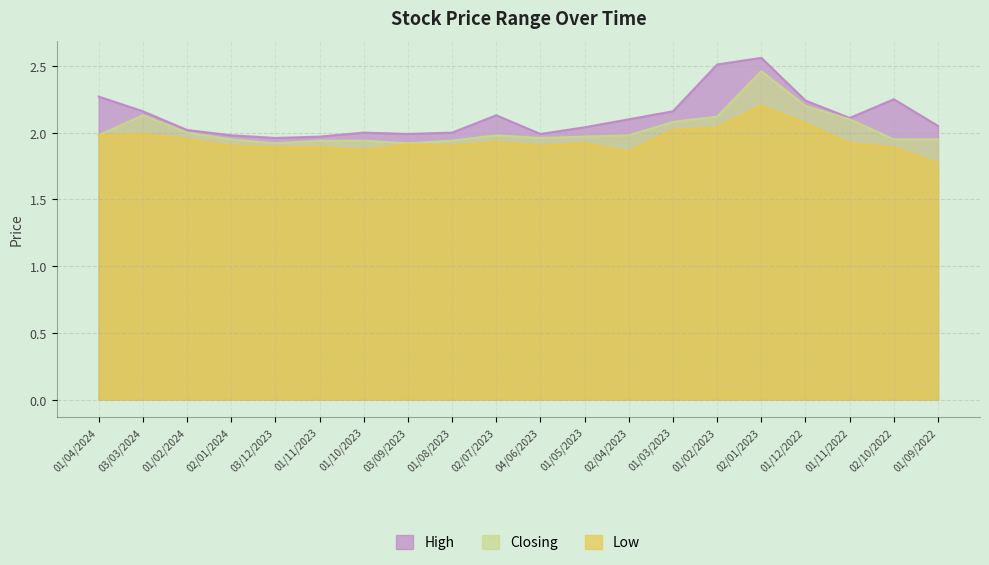

Reading left to right, what are all the values shown in this chart?

High: 2.3	2.2	2.0	2.0	2.0	2.0	2.0	2.0	2.0	2.1	2.0	2.0	2.1	2.2	2.5	2.6	2.2	2.1	2.2	2.0
Closing: 2.0	2.1	2.0	1.9	1.9	1.9	1.9	1.9	1.9	2.0	2.0	2.0	2.0	2.1	2.1	2.5	2.2	2.1	1.9	1.9
Low: 2.0	2.0	1.9	1.9	1.9	1.9	1.9	1.9	1.9	1.9	1.9	1.9	1.9	2.0	2.0	2.2	2.1	1.9	1.9	1.8